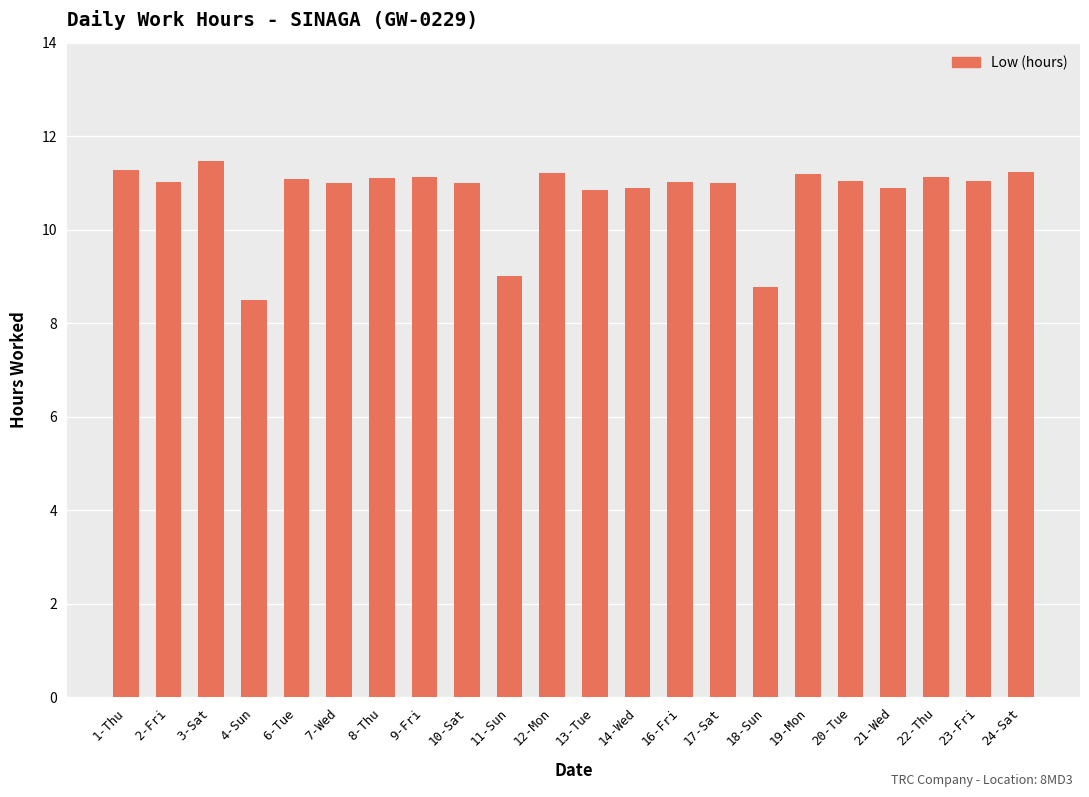

What is the difference between the maximum and second lowest values?

2.7